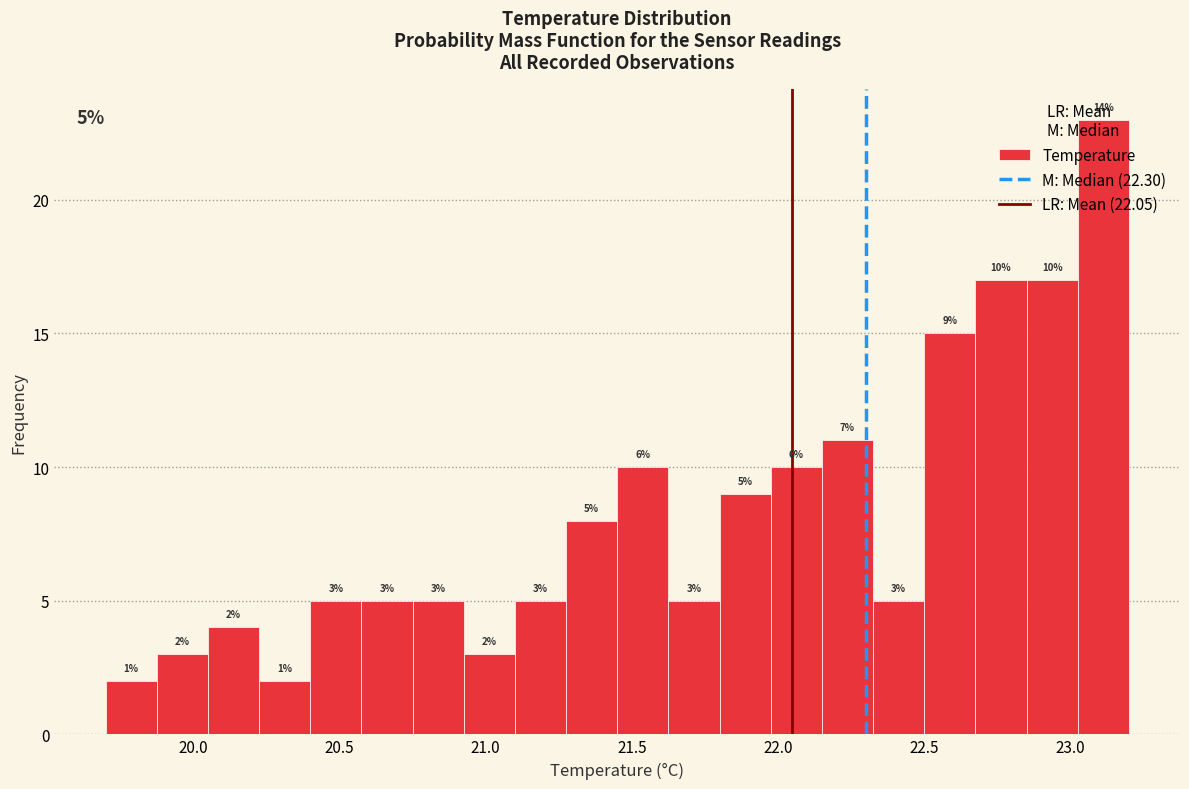

Read against the x-axis, roughly where is the centre of the tallest bar?

23.10